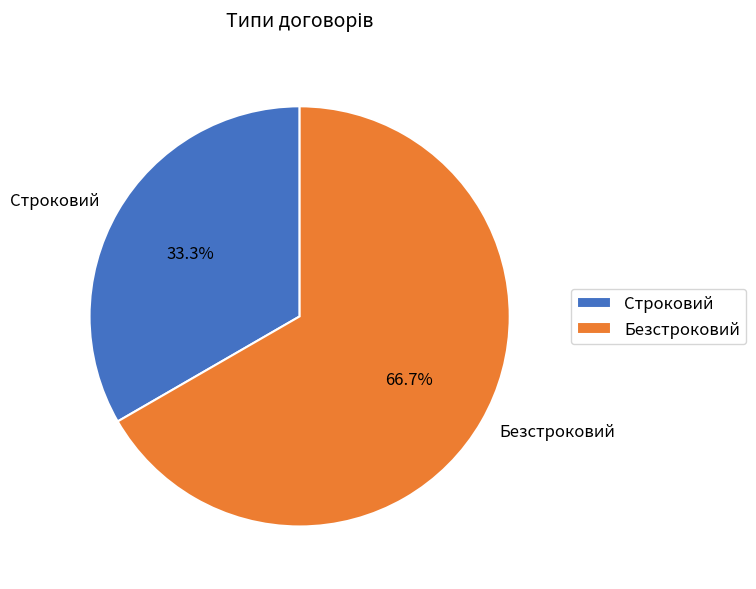

How much of the chart is everything except Безстроковий?

33.3%